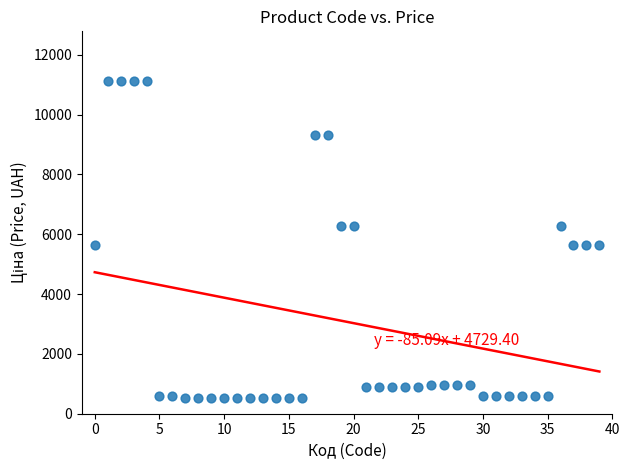

What is the range of Y values (max minus min)?

10578.2